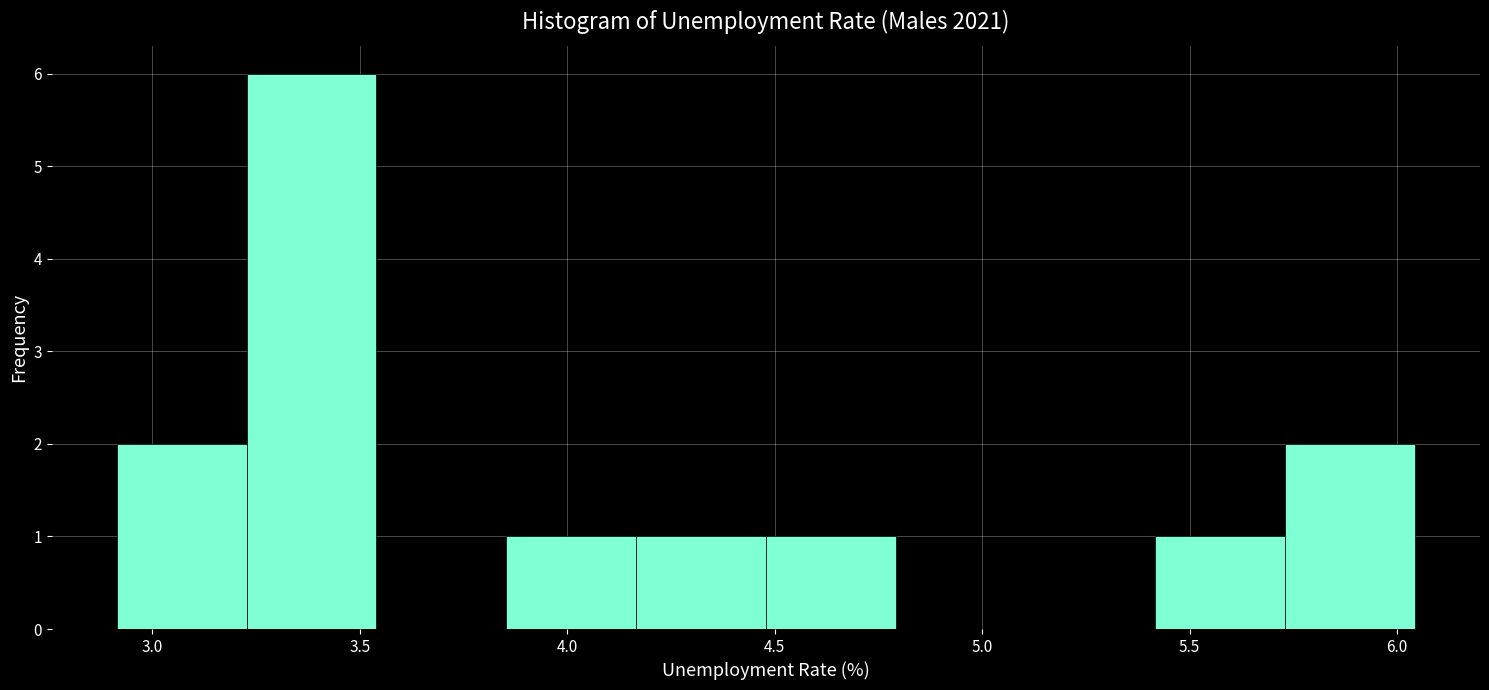

What is the height of the bar covering 5.40 to 5.75 on the x-axis? Neither the bar edges nor the heights are printed on the chart, so give them approximately, as read against the axes.

1